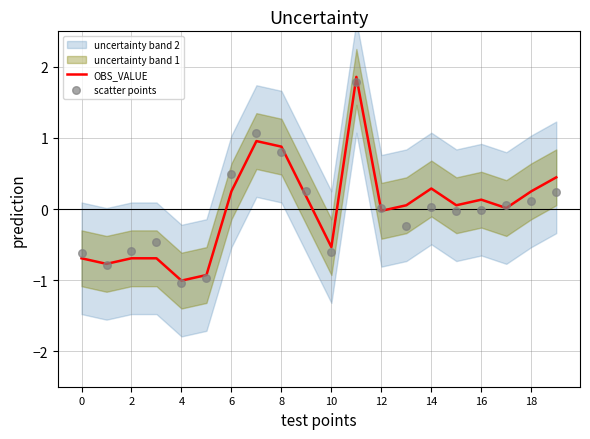

Which series has the largest total across all categories?

OBS_VALUE